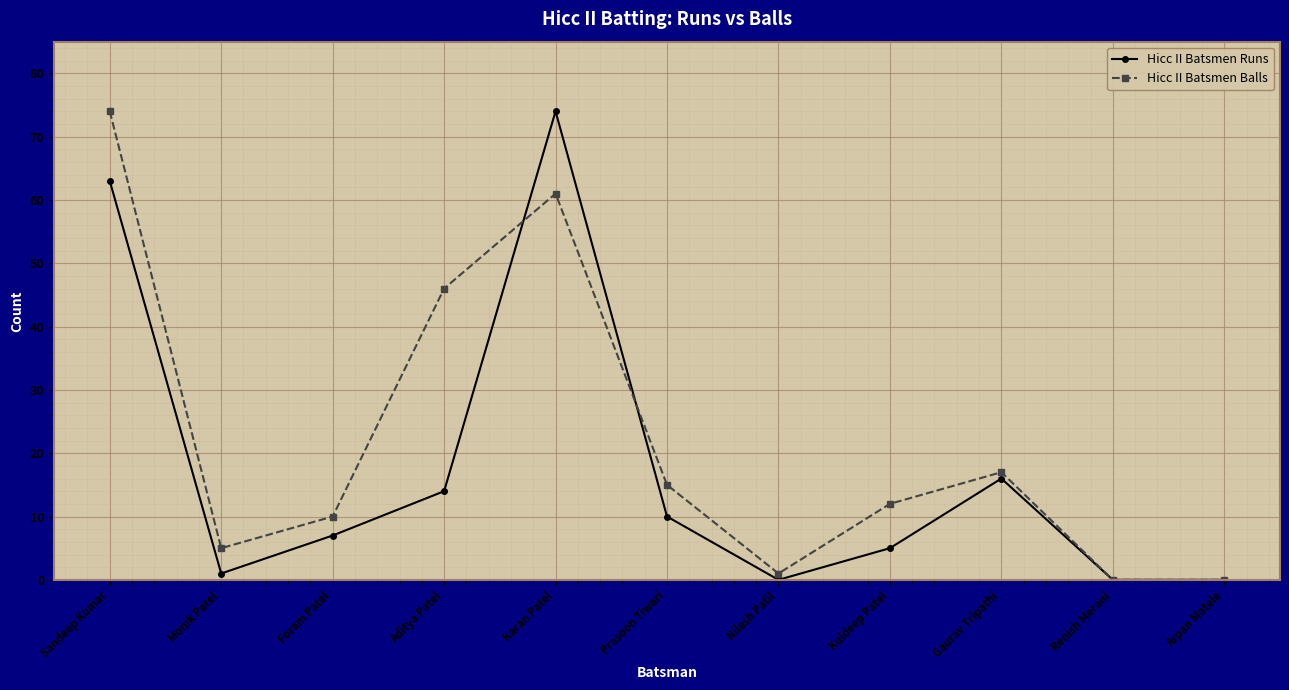

Count the number of categories in the chart.

11